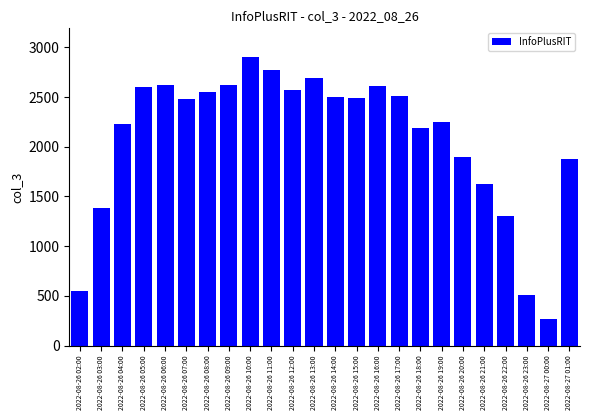

Which category has the lowest value across all series?

2022-08-27 00:00